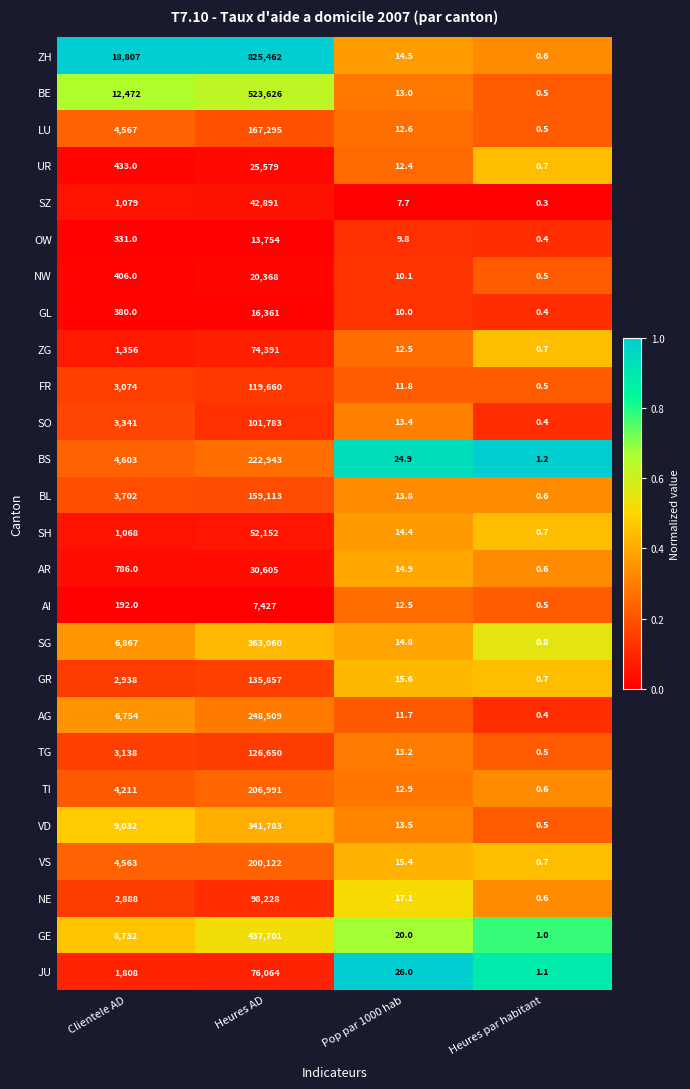

What is the greatest value displayed?

825462.0